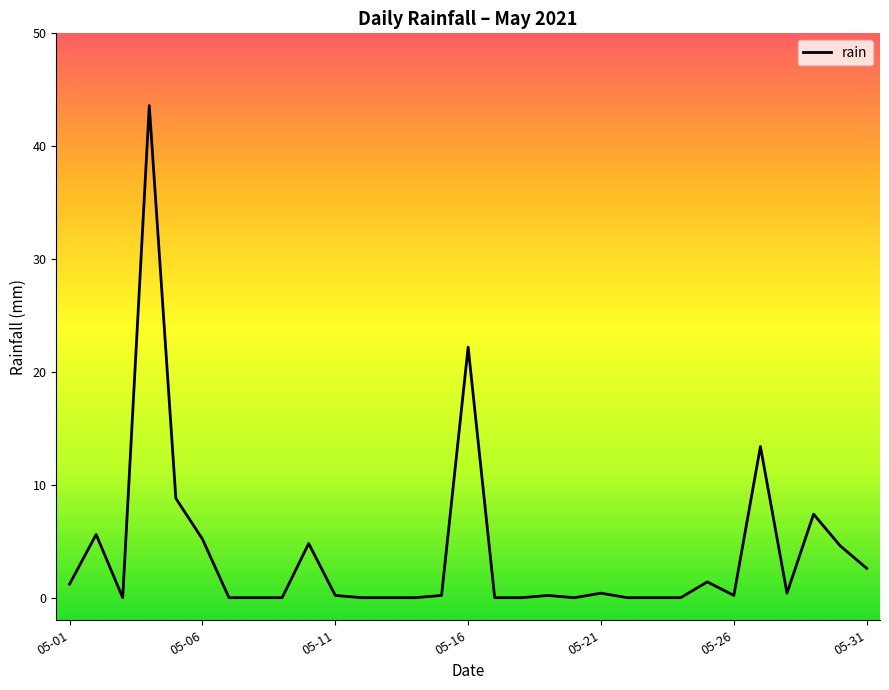

What is the maximum value shown in the chart?

43.6